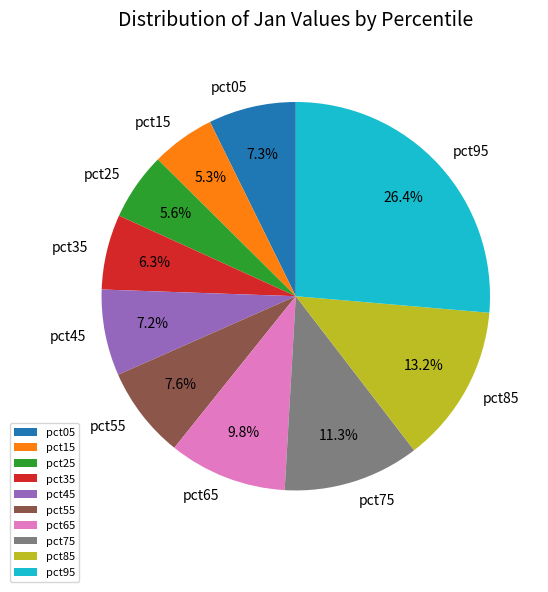

What is the largest slice in the pie chart?

pct95